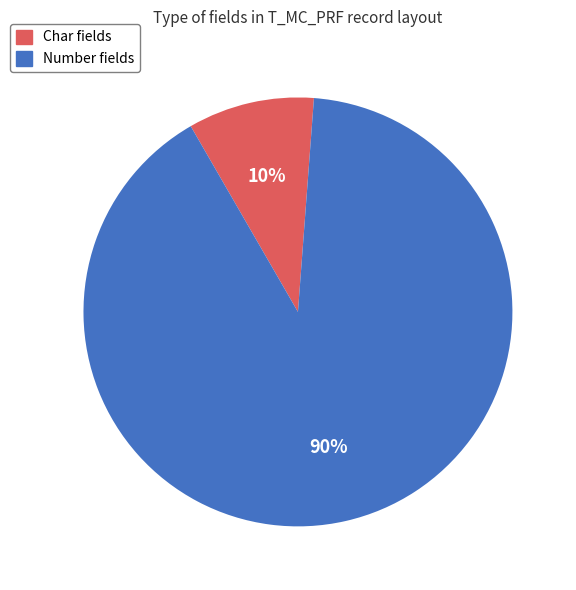

True or false: Number fields accounts for 99% of the total.

False